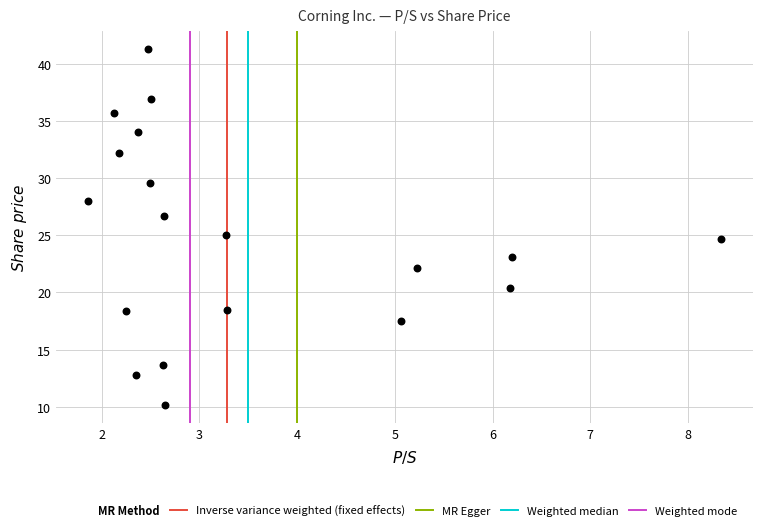

What is the range of X values (max minus min)?

6.5